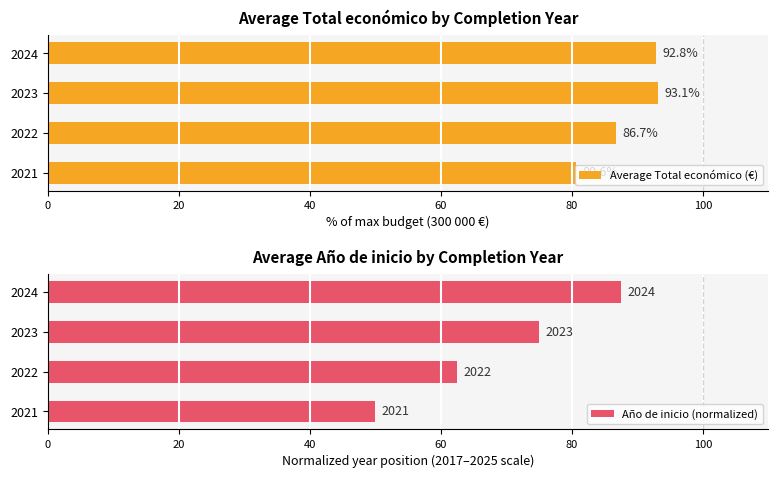

Rank the categories by Average Total económico (€) value from lowest to highest.

2021, 2022, 2024, 2023